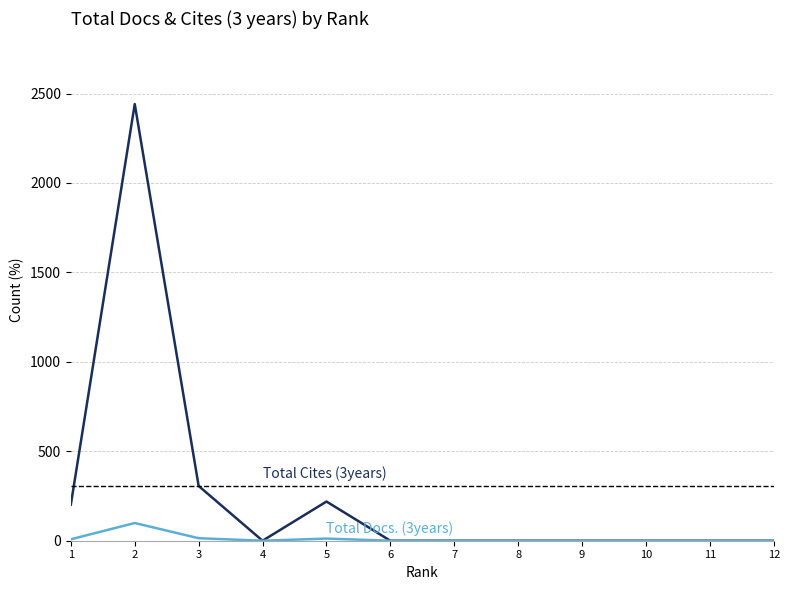

At 12, list the series in order from largest to smallest.

Total Cites (3years), Total Docs. (3years)